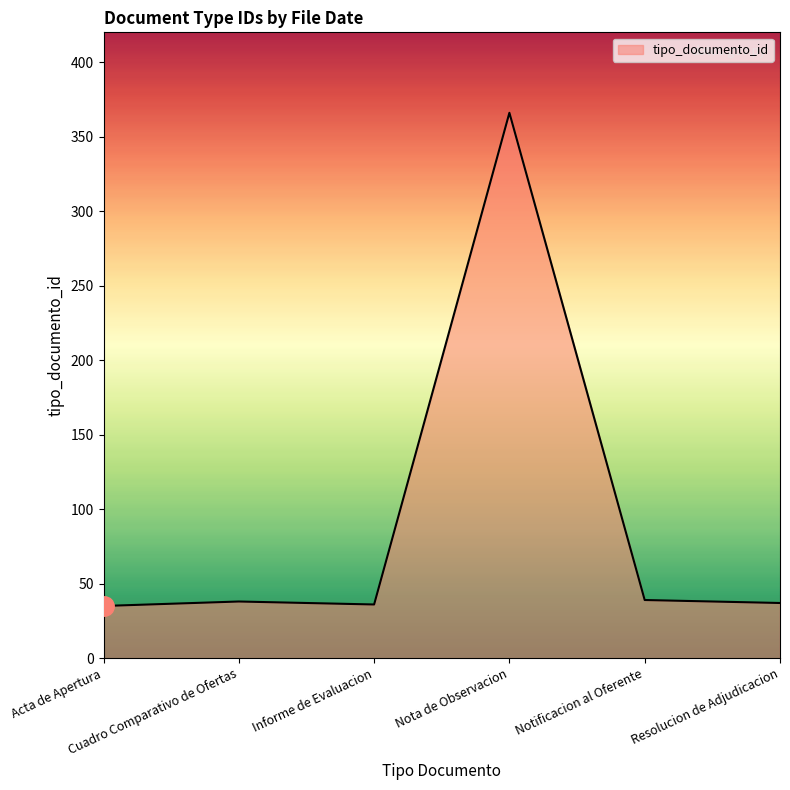

True or false: the data has more than 2 interior local peaks.

False